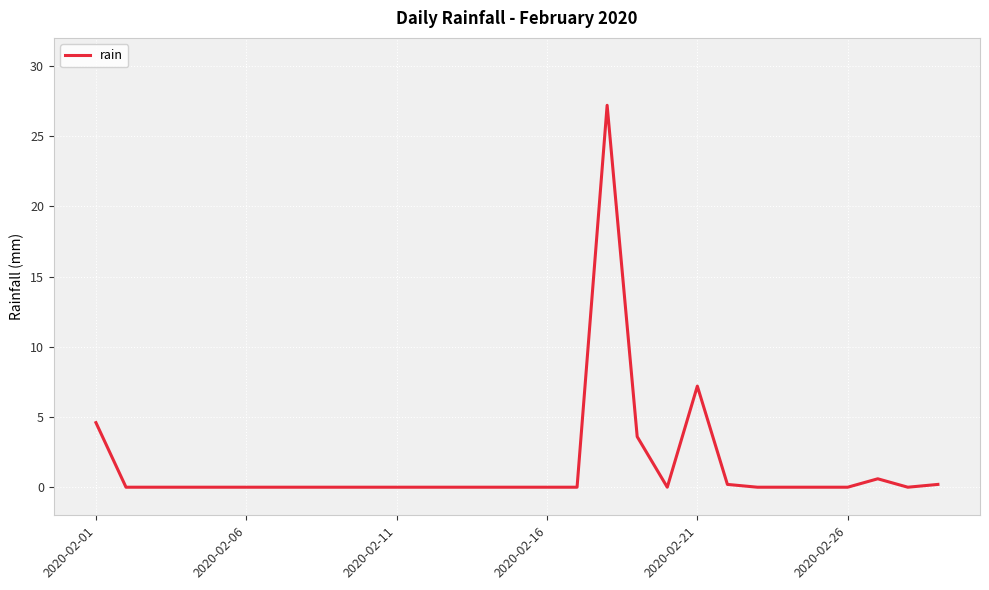

What is the greatest value displayed?

27.2